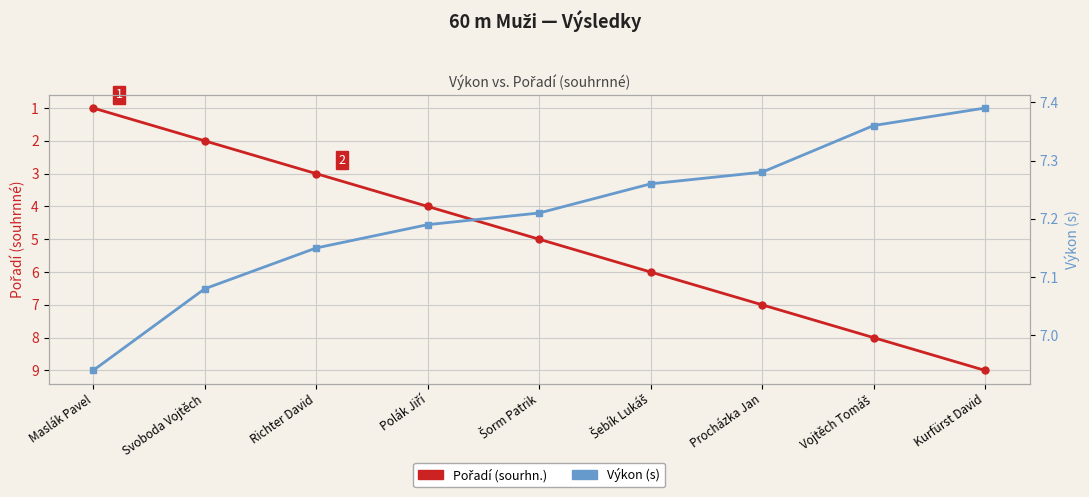

Is it true that Pořadí (sourhn.) equals 2.8 at Svoboda Vojtěch?

False